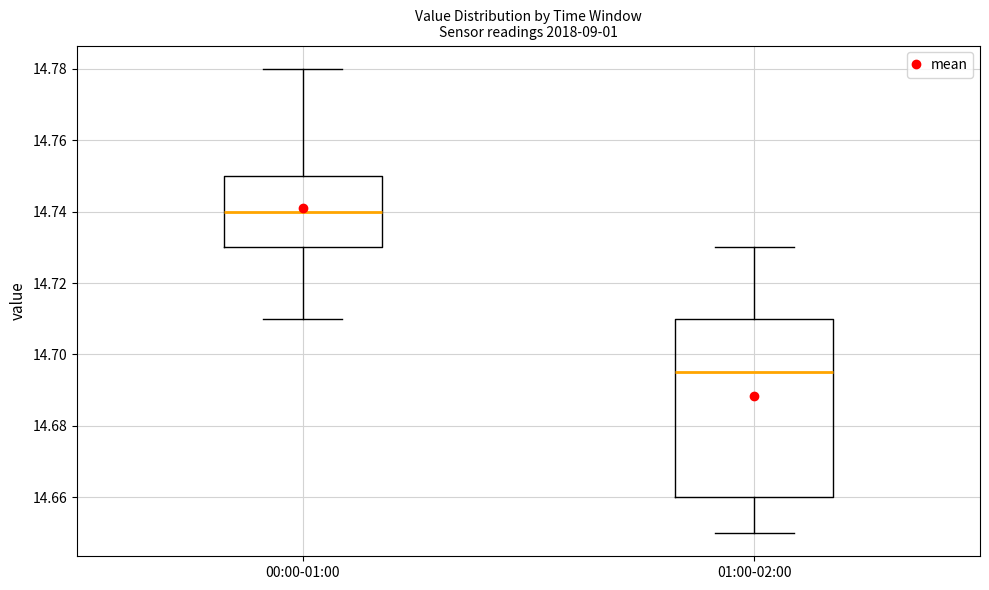

Reading left to right, read every box against the y-axis: the position of its median line, the range the box covers, and the ends of its whiskers. The values are not printed on the chart, so give them approximately, as read against the axis.

00:00-01:00: median 14.740, box 14.730 to 14.750, whiskers 14.710 to 14.780
01:00-02:00: median 14.696, box 14.660 to 14.710, whiskers 14.650 to 14.730